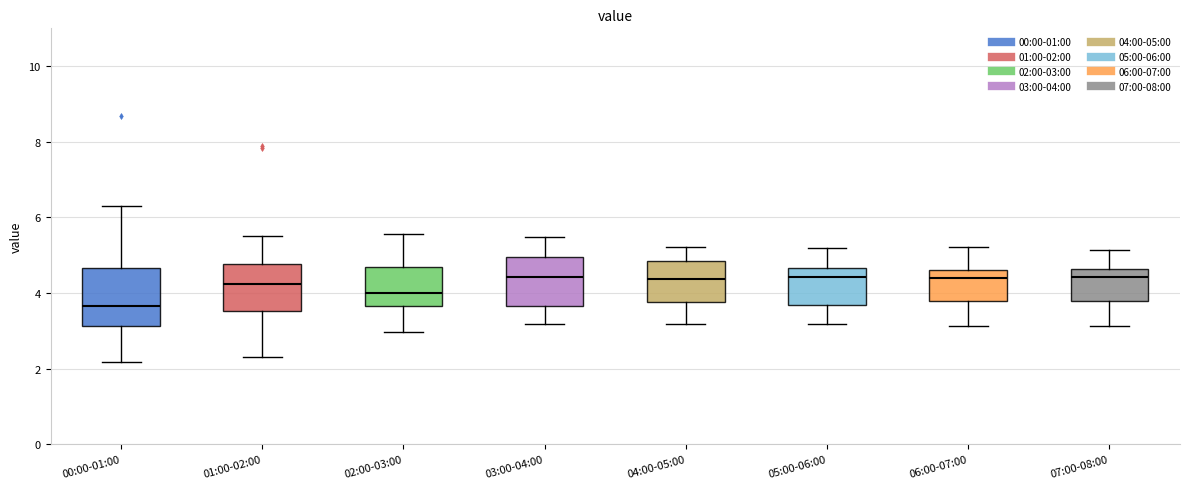

Reading left to right, read every box against the y-axis: the position of its median line, the range the box covers, and the ends of its whiskers. The values are not printed on the chart, so give them approximately, as read against the axis.

00:00-01:00: median 3.6, box 3.2 to 4.6, whiskers 2.2 to 6.4
01:00-02:00: median 4.2, box 3.6 to 4.8, whiskers 2.4 to 5.6
02:00-03:00: median 4.0, box 3.6 to 4.8, whiskers 3.0 to 5.6
03:00-04:00: median 4.4, box 3.6 to 5.0, whiskers 3.2 to 5.4
04:00-05:00: median 4.4, box 3.8 to 4.8, whiskers 3.2 to 5.2
05:00-06:00: median 4.4, box 3.6 to 4.6, whiskers 3.2 to 5.2
06:00-07:00: median 4.4, box 3.8 to 4.6, whiskers 3.2 to 5.2
07:00-08:00: median 4.4, box 3.8 to 4.6, whiskers 3.2 to 5.2